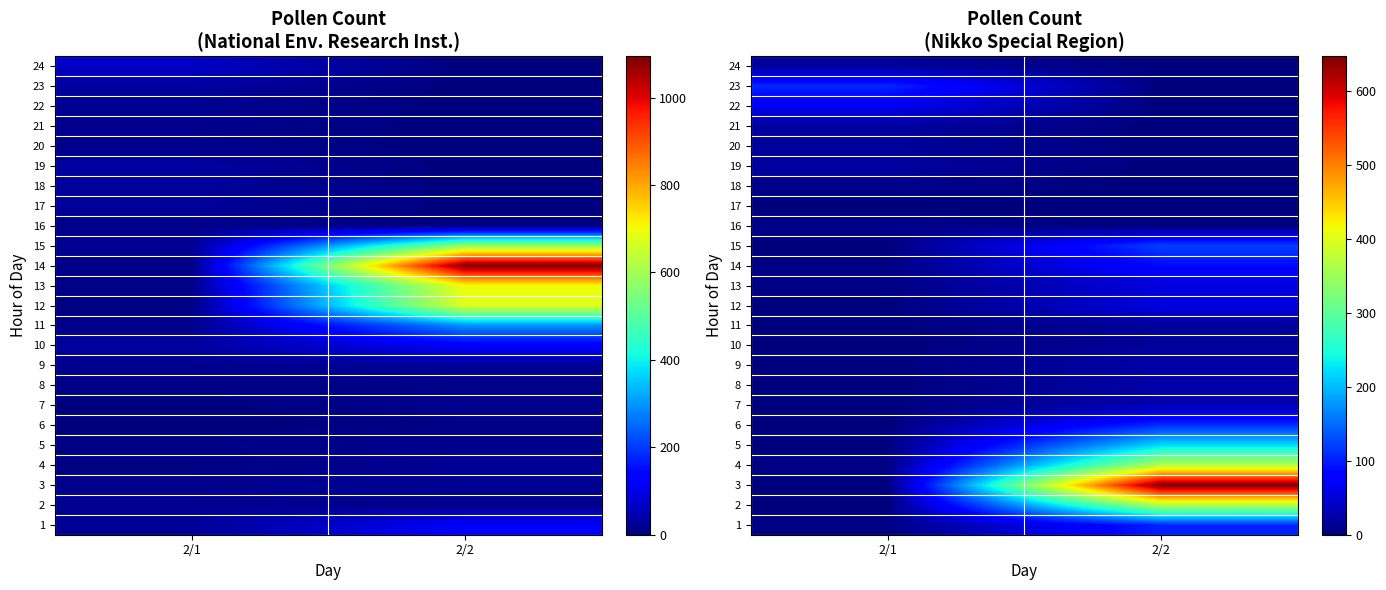

True or false: 3 has a value of -349 at 2/1.

False